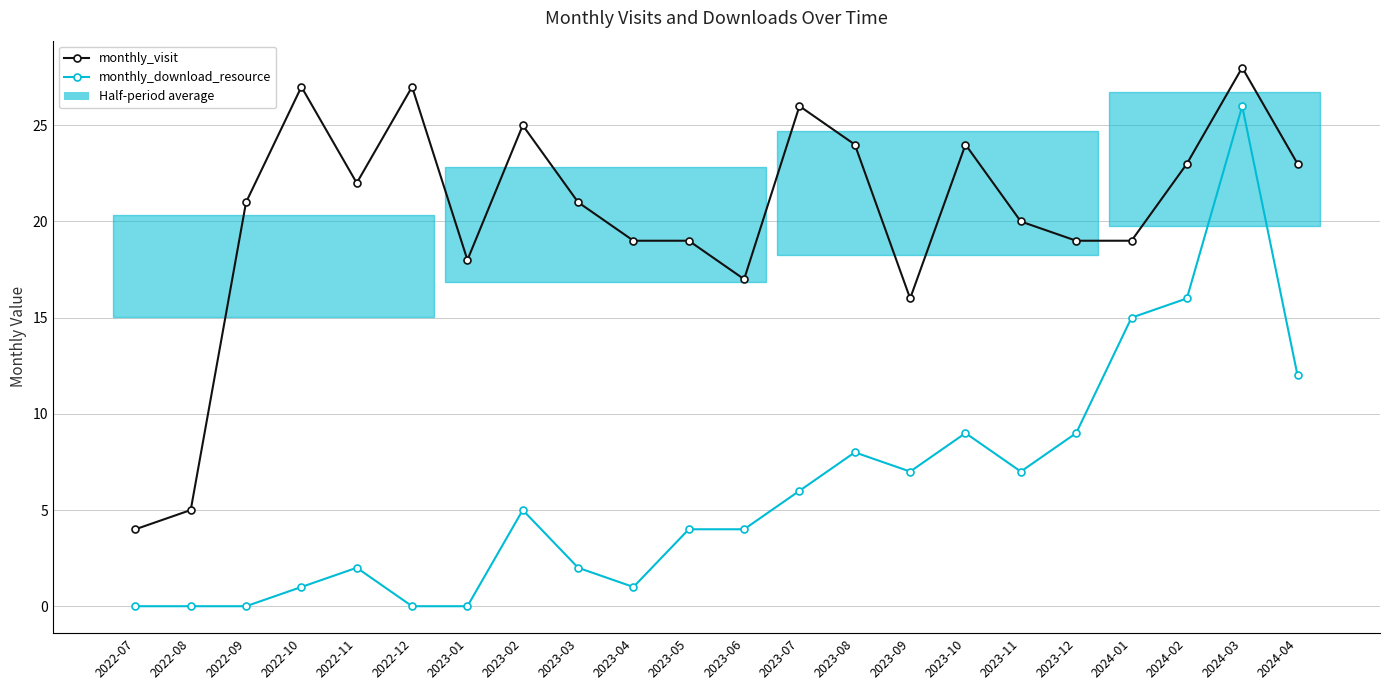

Does the chart display data point markers on the line(s)?

Yes